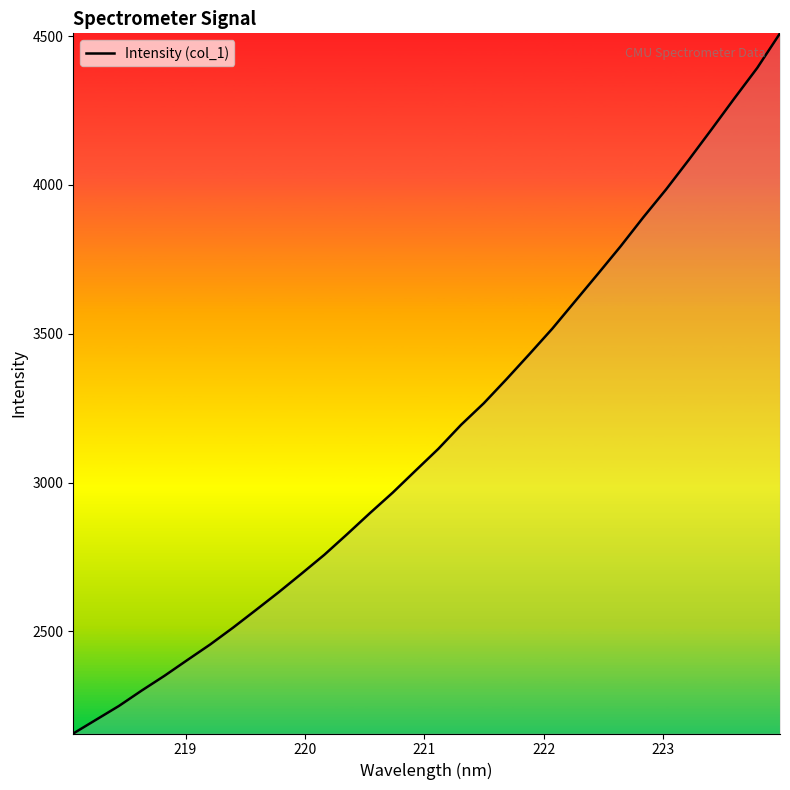

How many values exceed 3112?

16